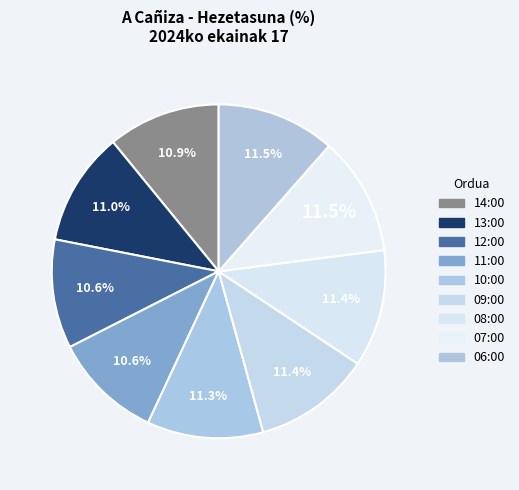

Does 08:00 account for over 50% of the chart?

No